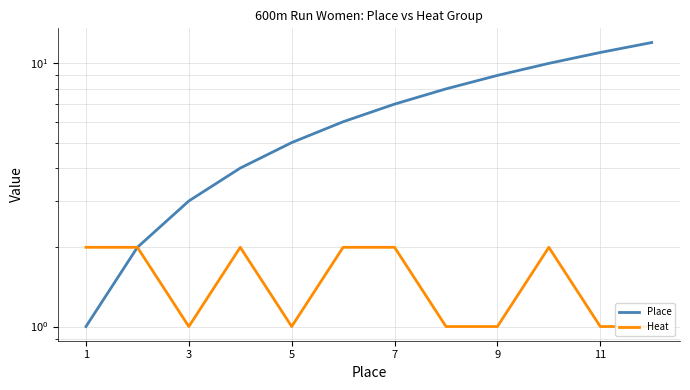

Reading left to right, what are all the values shown in this chart?

Place: 1	2	3	4	5	6	7	8	9	10	11	12
Heat: 2	2	1	2	1	2	2	1	1	2	1	1